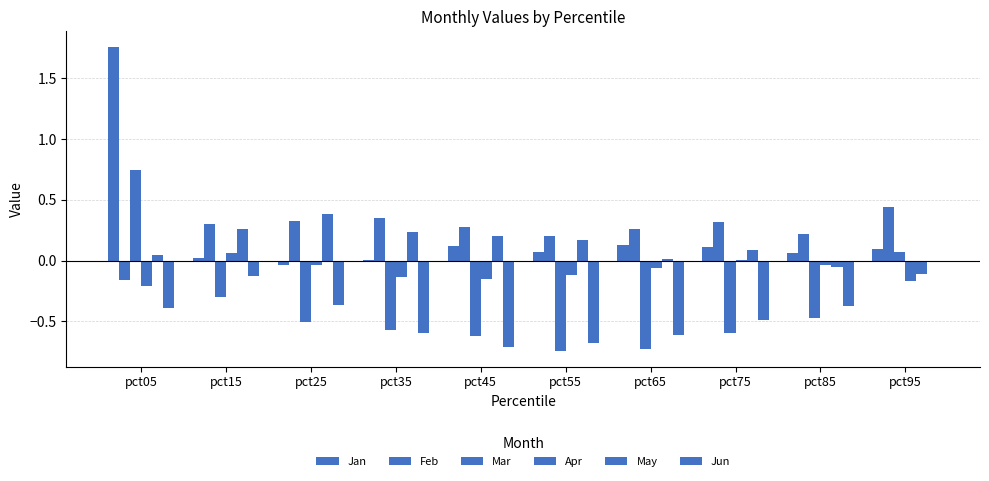

The value of Feb at pct35 is 0.6. True or false?

False